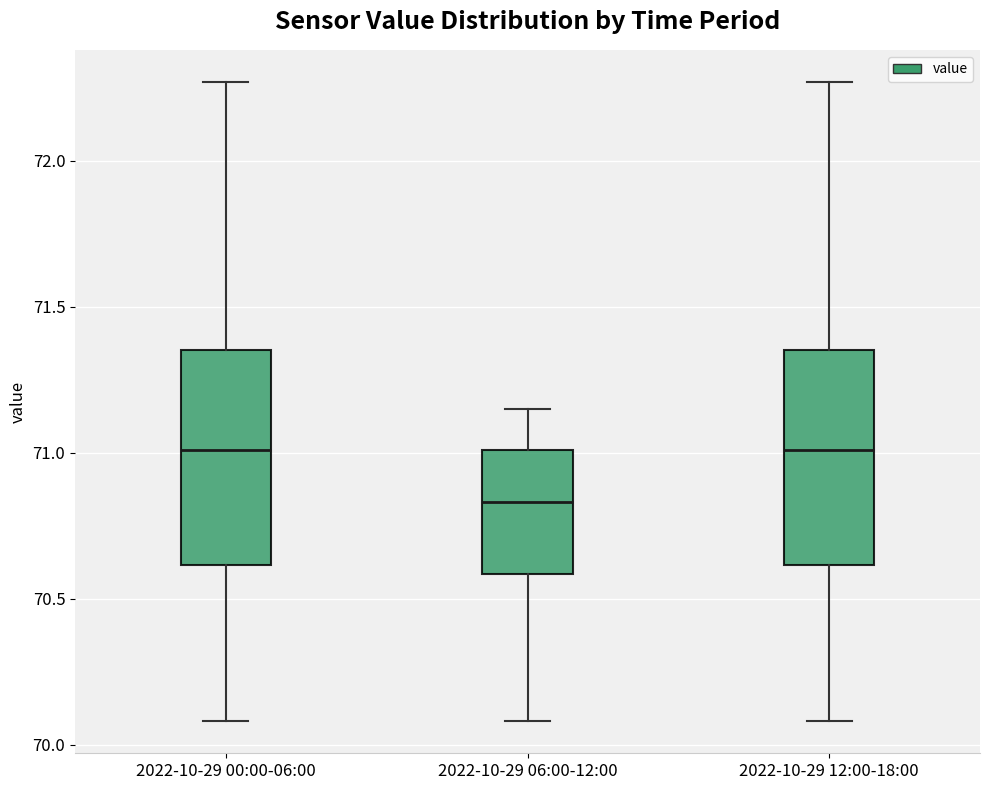

Reading left to right, read every box against the y-axis: the position of its median line, the range the box covers, and the ends of its whiskers. The values are not printed on the chart, so give them approximately, as read against the axis.

2022-10-29 00:00-06:00: median 71.00, box 70.60 to 71.35, whiskers 70.10 to 72.25
2022-10-29 06:00-12:00: median 70.85, box 70.60 to 71.00, whiskers 70.10 to 71.15
2022-10-29 12:00-18:00: median 71.00, box 70.60 to 71.35, whiskers 70.10 to 72.25